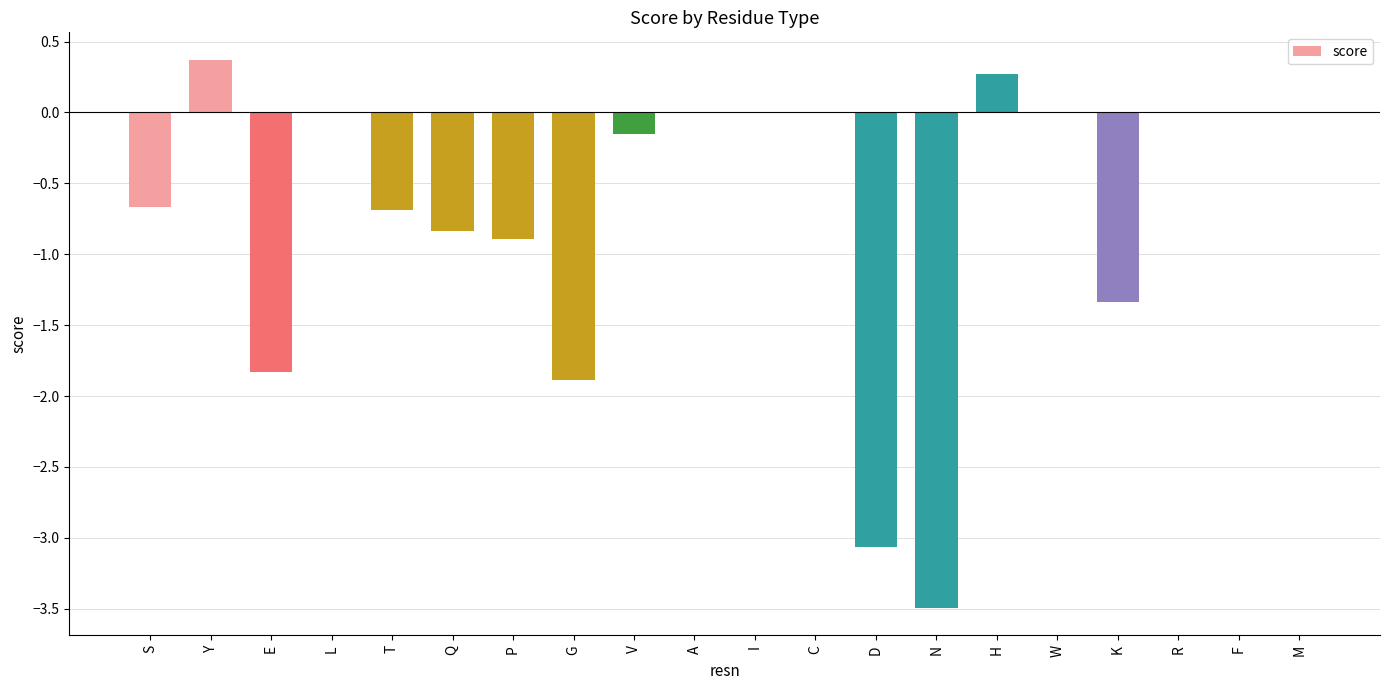

The chart shows a value of -0.7 at T. True or false?

True